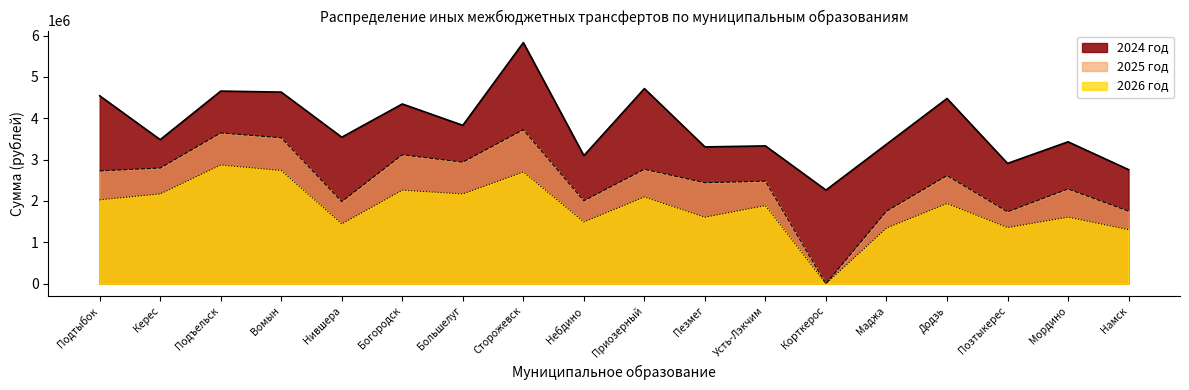

Rank the series by their maximum value, from lowest to highest.

2026 год, 2025 год, 2024 год